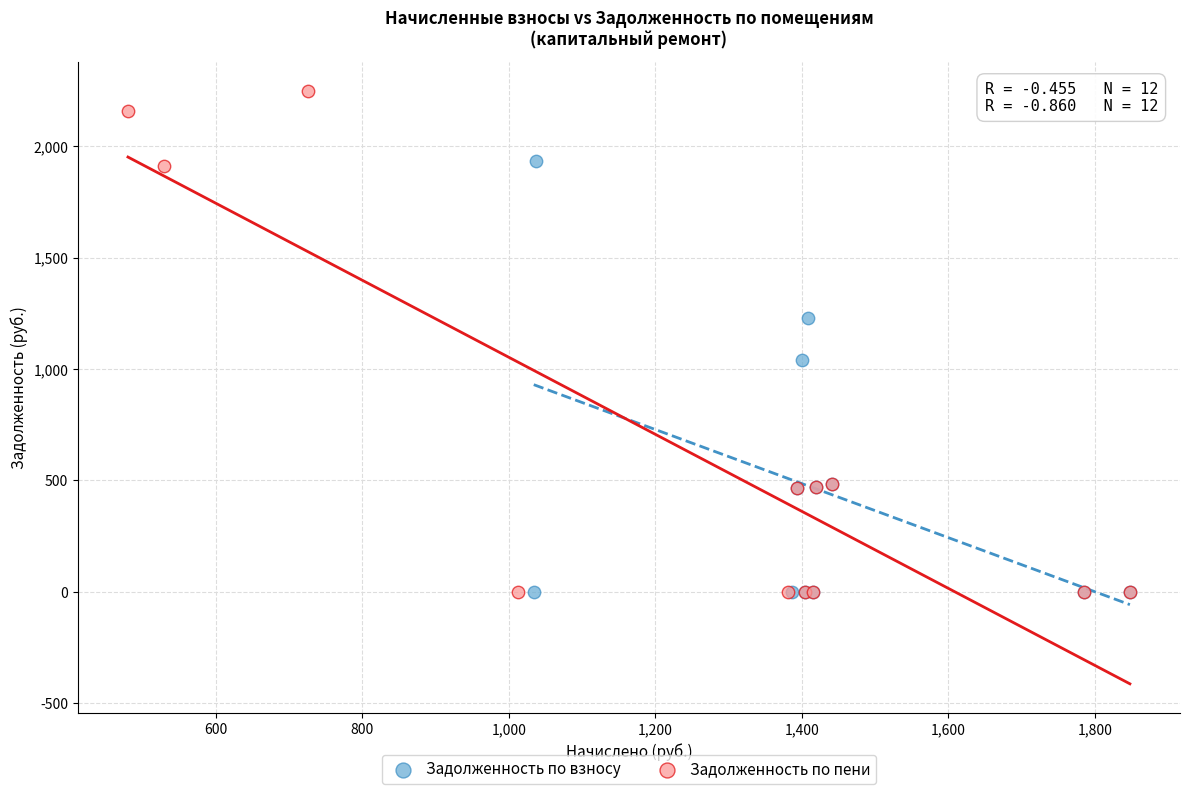

Which series has the largest Y range (max minus min)?

Задолженность по пени